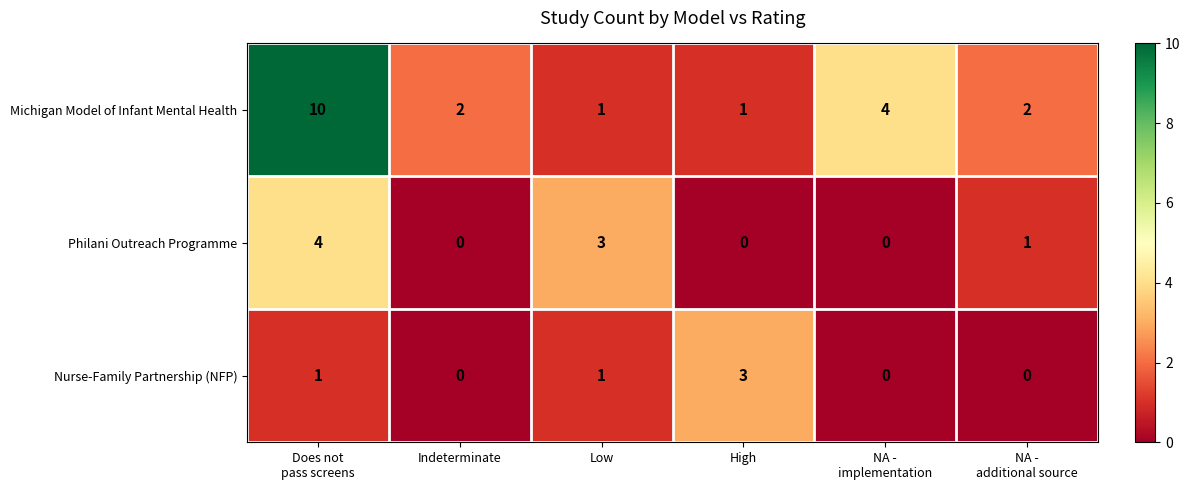

At NA -
additional source, list the series in order from largest to smallest.

Michigan Model of Infant Mental Health, Philani Outreach Programme, Nurse-Family Partnership (NFP)